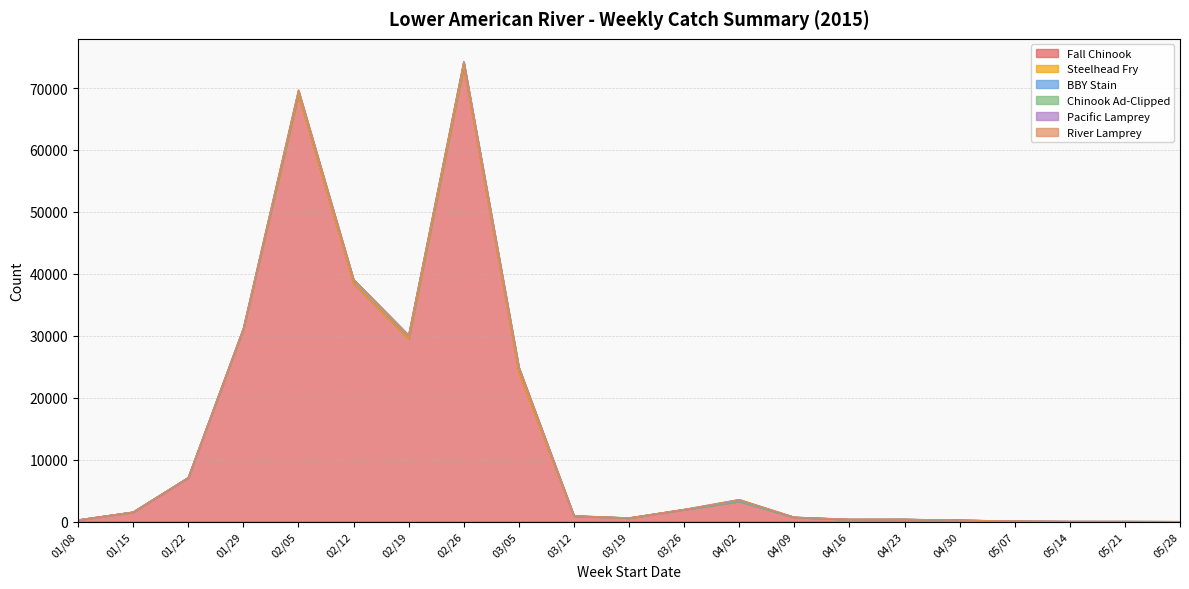

Which series has the widest spread of values?

Fall Chinook